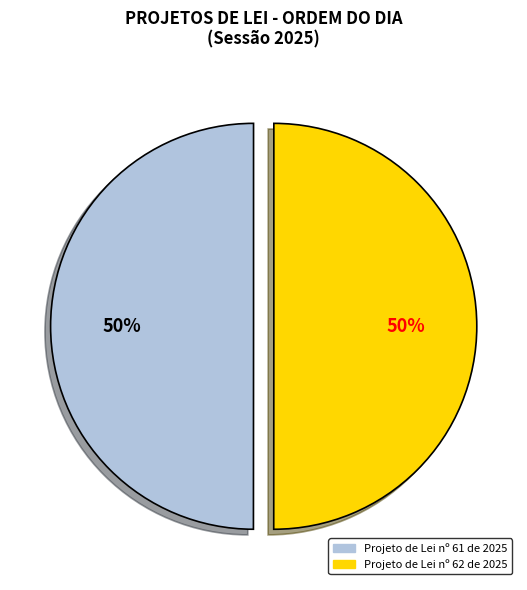

To the nearest percent, what percentage of the pie is Projeto de Lei nº 61 de 2025?

50%